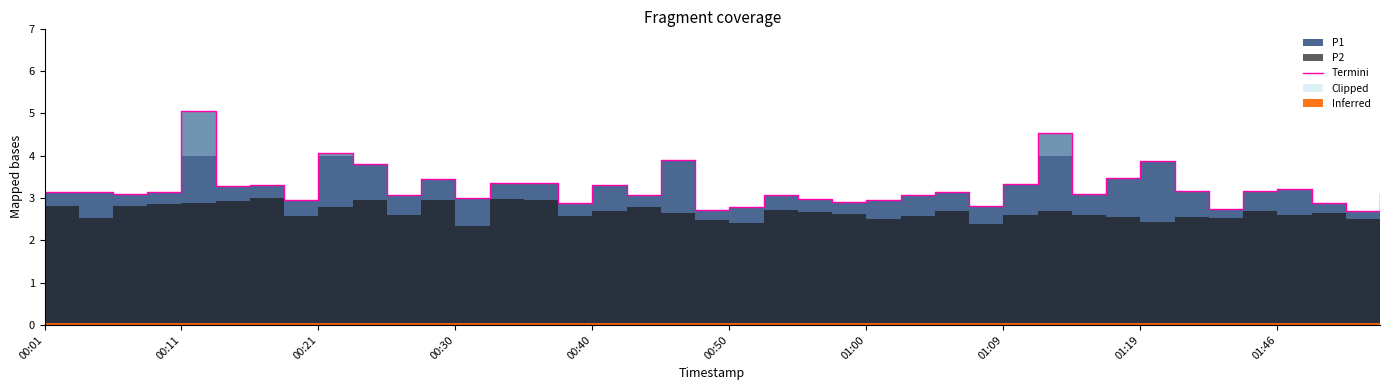

How many data points does each series have?

40